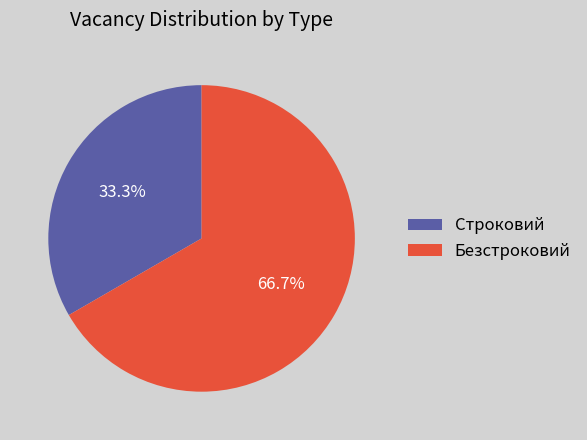

Is Безстроковий the majority of the pie?

Yes